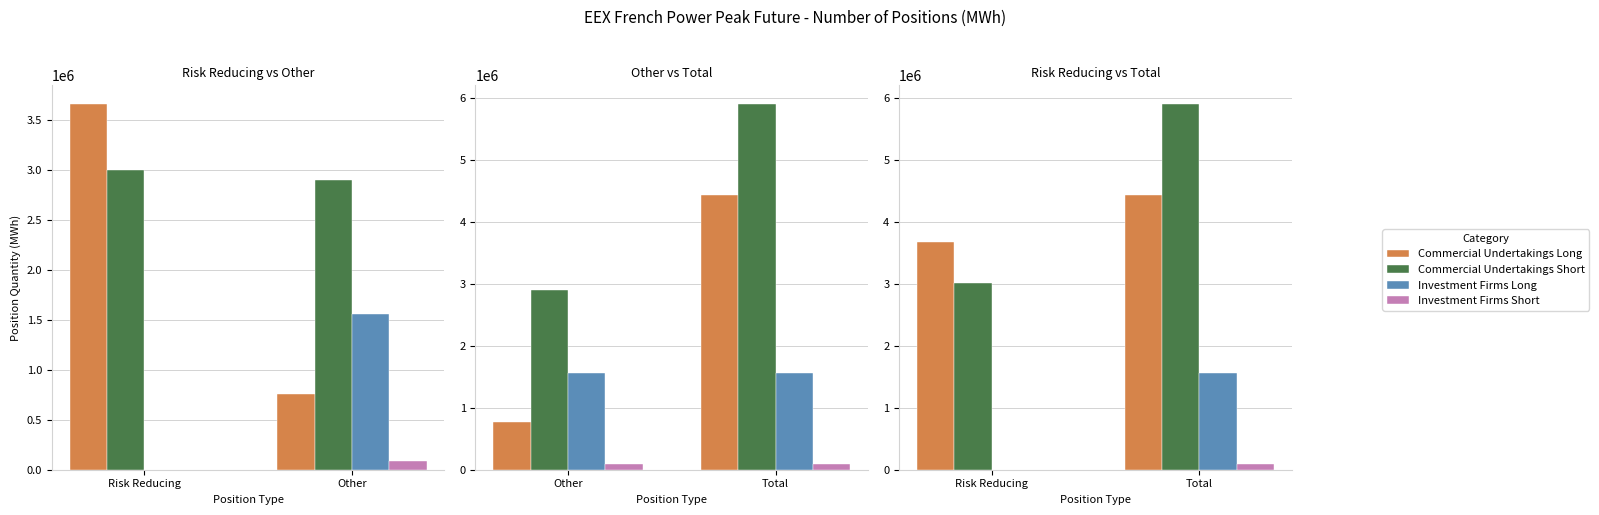

Is it true that Investment Firms Short equals 0 at Risk Reducing?

True